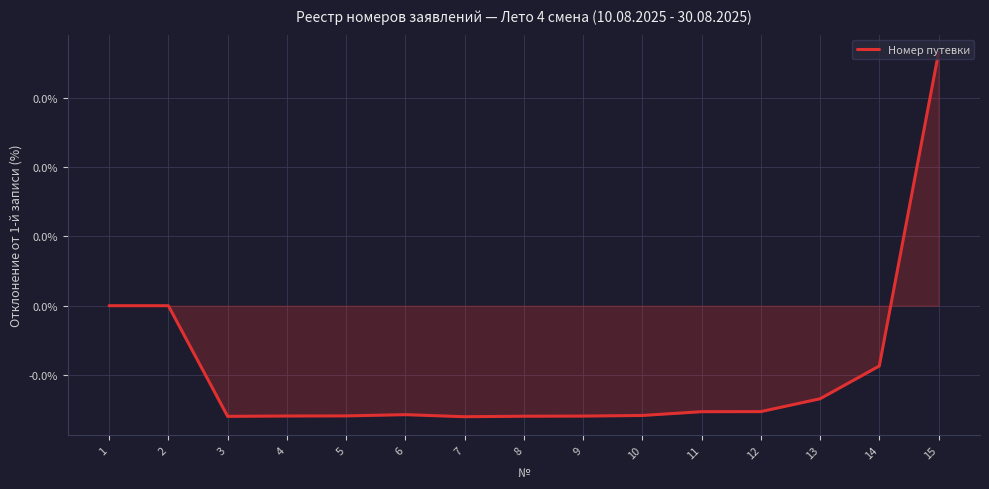

Rank the categories by value from highest to lowest.

15, 2, 1, 14, 13, 12, 11, 6, 10, 5, 4, 9, 8, 3, 7